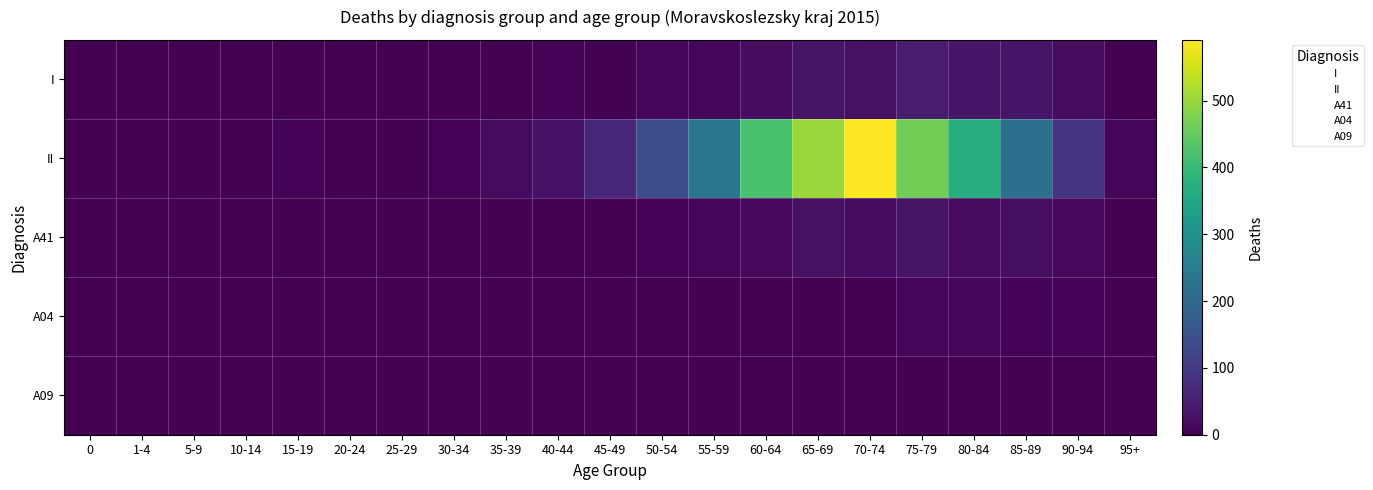

Reading left to right, list all the values displayed in this chart.

I: 0=0	1-4=0	5-9=0	10-14=0	15-19=0	20-24=0	25-29=1	30-34=0	35-39=2	40-44=5	45-49=4	50-54=10	55-59=10	60-64=19	65-69=31	70-74=27	75-79=47	80-84=35	85-89=34	90-94=19	95+=1
II: 0=0	1-4=1	5-9=0	10-14=1	15-19=5	20-24=2	25-29=3	30-34=6	35-39=18	40-44=29	45-49=69	50-54=143	55-59=232	60-64=421	65-69=501	70-74=591	75-79=464	80-84=371	85-89=218	90-94=89	95+=8
A41: 0=0	1-4=0	5-9=0	10-14=0	15-19=0	20-24=0	25-29=0	30-34=0	35-39=1	40-44=2	45-49=1	50-54=6	55-59=7	60-64=12	65-69=27	70-74=20	75-79=31	80-84=18	85-89=23	90-94=13	95+=1
A04: 0=0	1-4=0	5-9=0	10-14=0	15-19=0	20-24=0	25-29=0	30-34=0	35-39=0	40-44=0	45-49=1	50-54=0	55-59=0	60-64=3	65-69=1	70-74=1	75-79=11	80-84=10	85-89=5	90-94=6	95+=0
A09: 0=0	1-4=0	5-9=0	10-14=0	15-19=0	20-24=0	25-29=0	30-34=0	35-39=0	40-44=0	45-49=0	50-54=0	55-59=0	60-64=0	65-69=1	70-74=2	75-79=0	80-84=1	85-89=4	90-94=0	95+=0